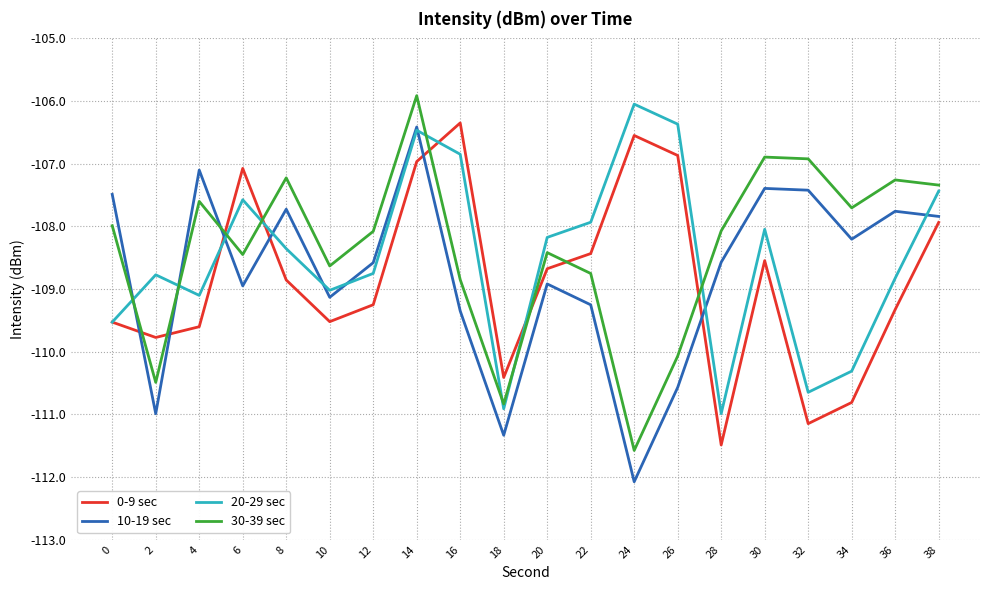

What are all the series names shown in the legend?

0-9 sec, 10-19 sec, 20-29 sec, 30-39 sec